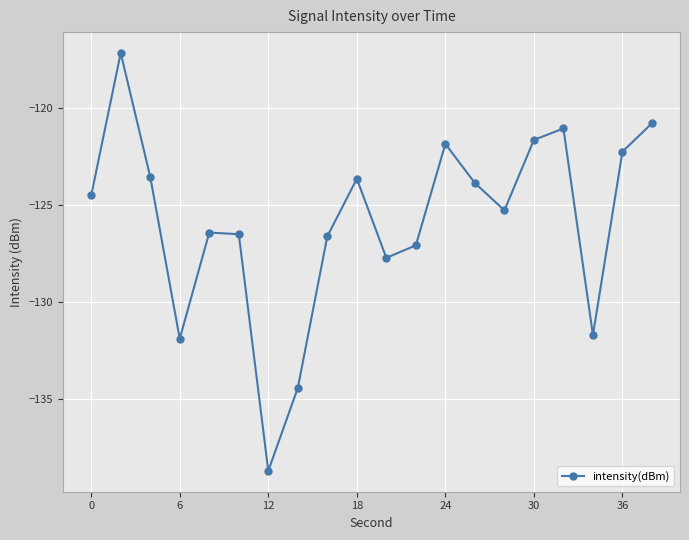

What is the minimum value shown in the chart?

-138.7